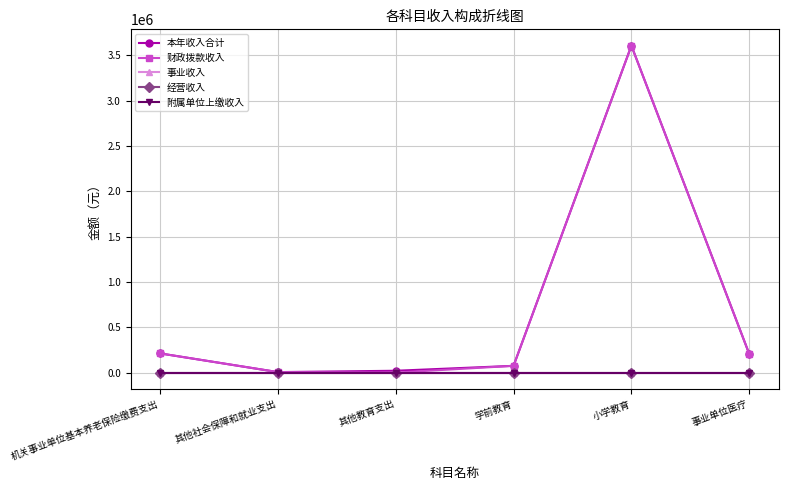

The value of 本年收入合计 at 机关事业单位基本养老保险缴费支出 is 147729.1. True or false?

False